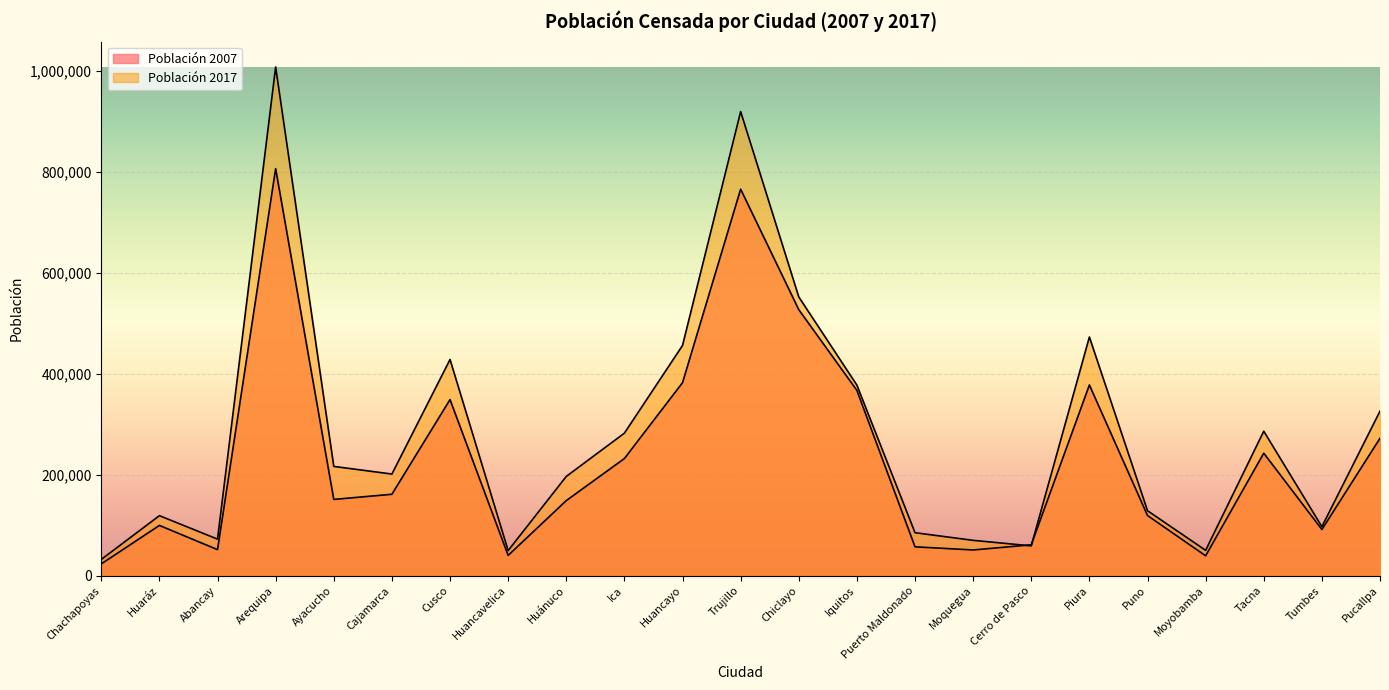

Which series has the largest total across all categories?

Población 2017